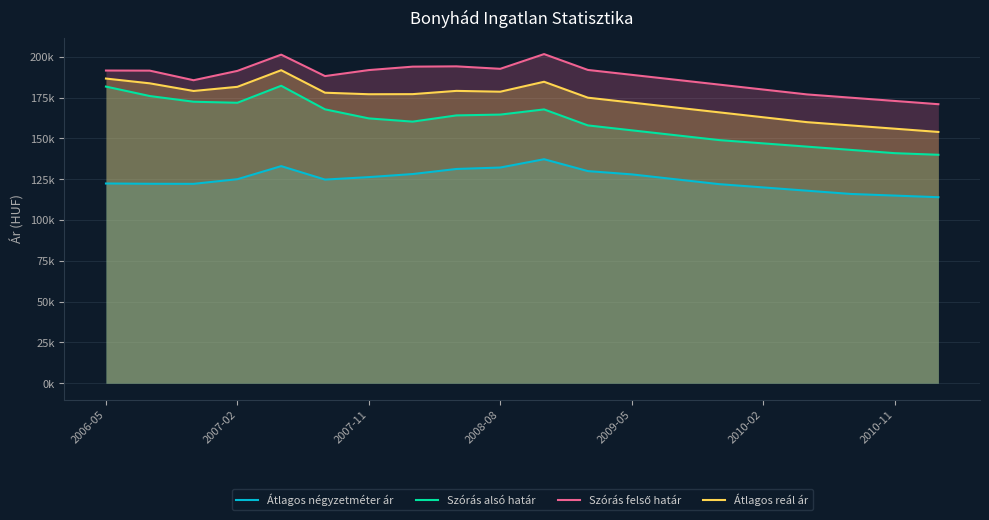

Count the number of data series in this chart.

4